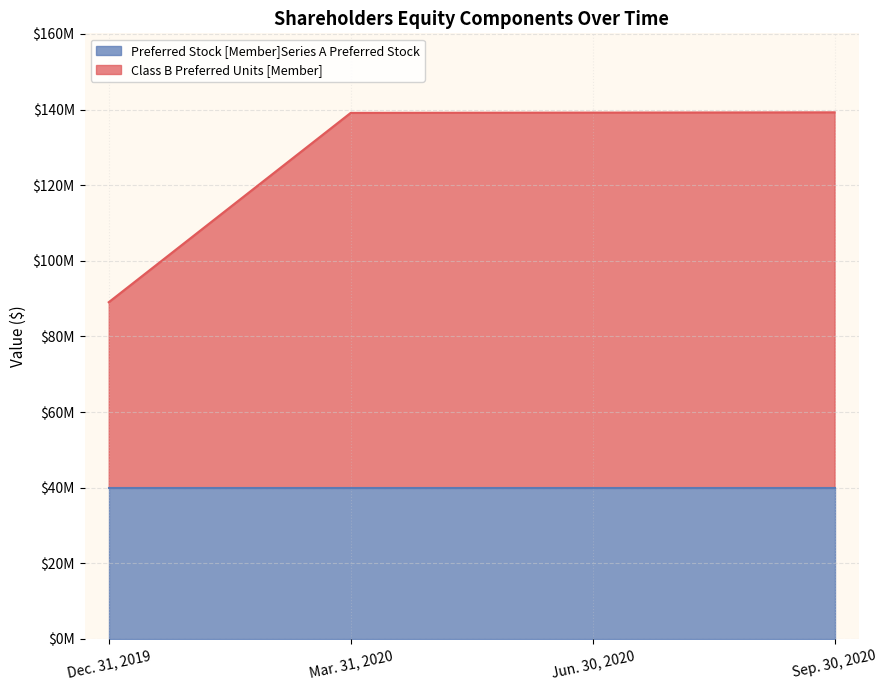

True or false: the data shows 45298607 at Dec. 31, 2019.

False